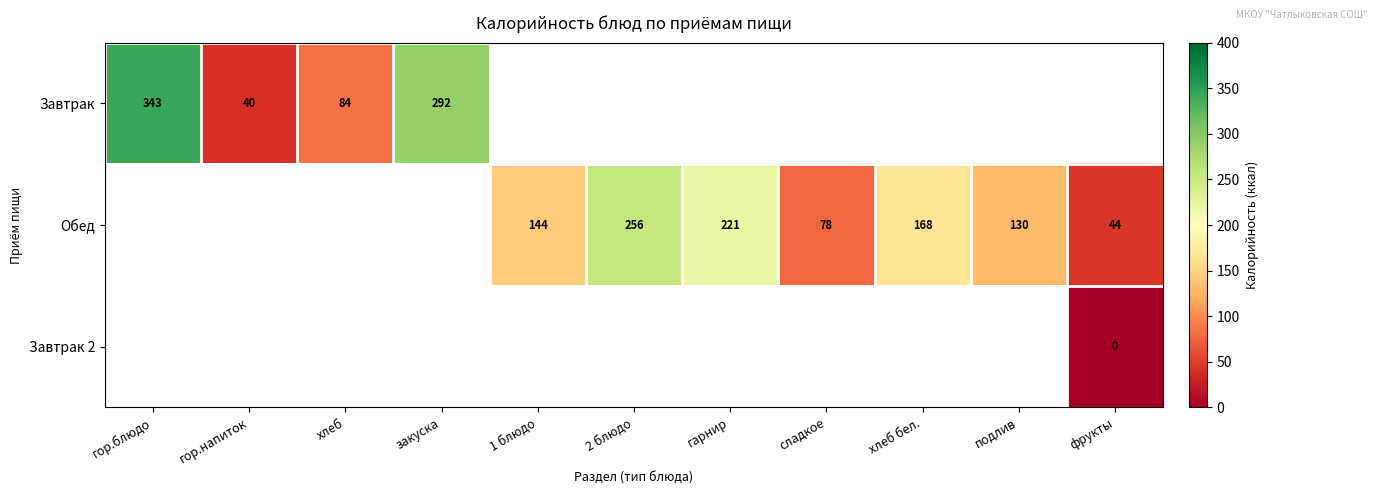

True or false: Завтрак has a value of 62 at гор.напиток.

False